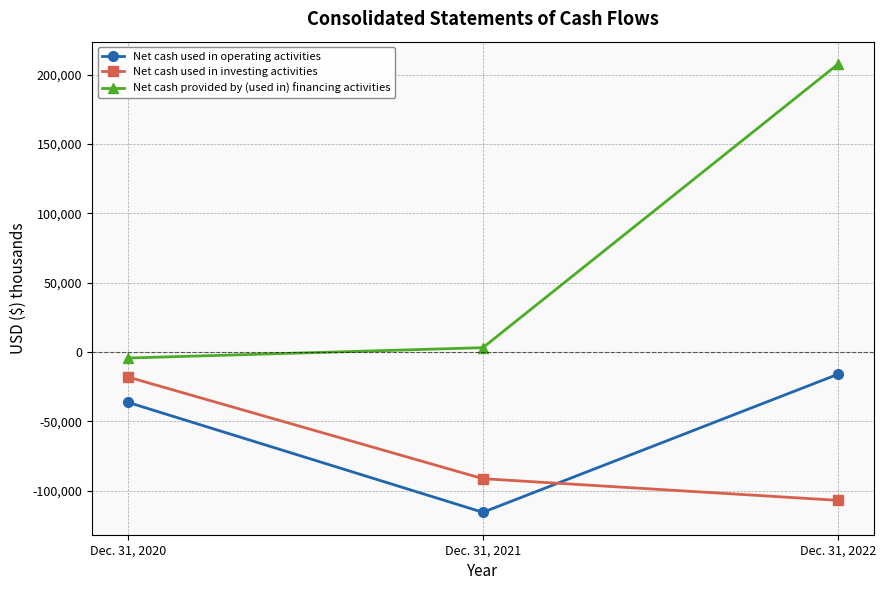

Which series has the largest total across all categories?

Net cash provided by (used in) financing activities